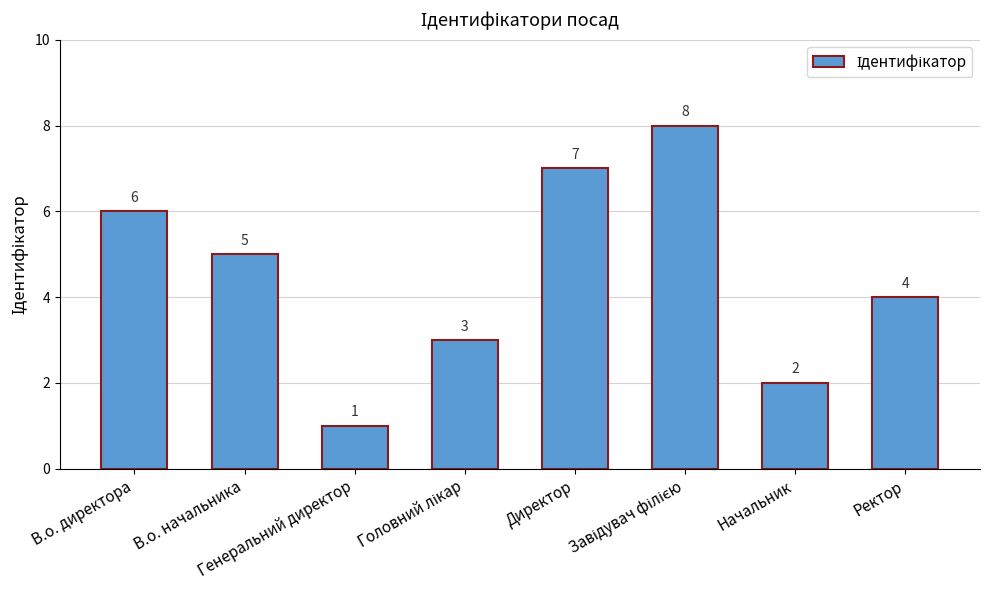

What is the difference between the second highest and minimum values?

6